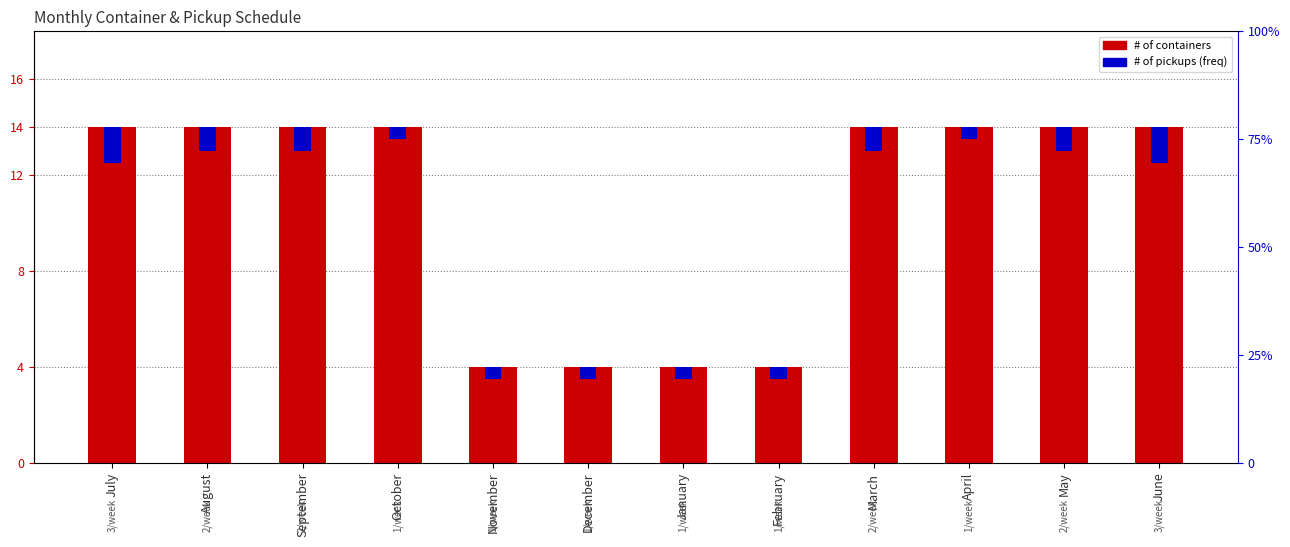

How many bars are there in total?

24